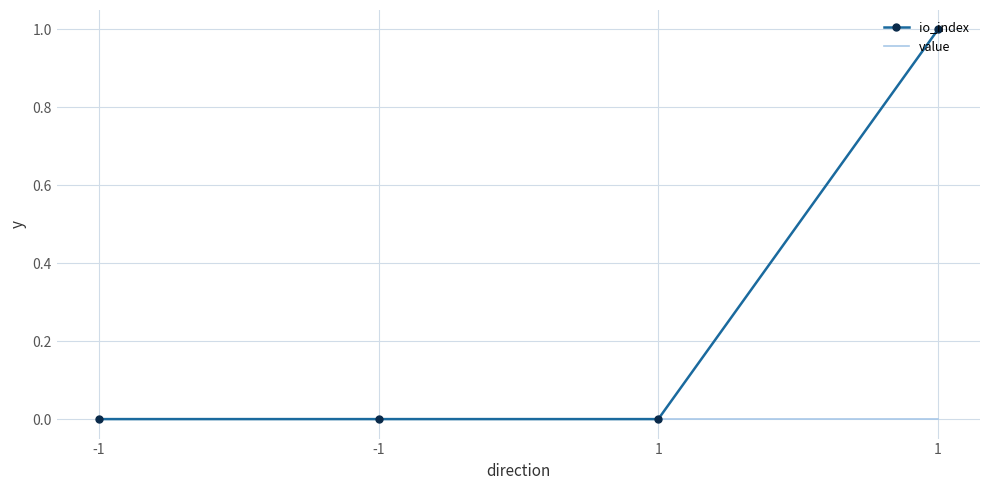

True or false: io_index has a value of 0.0 at -1.

True